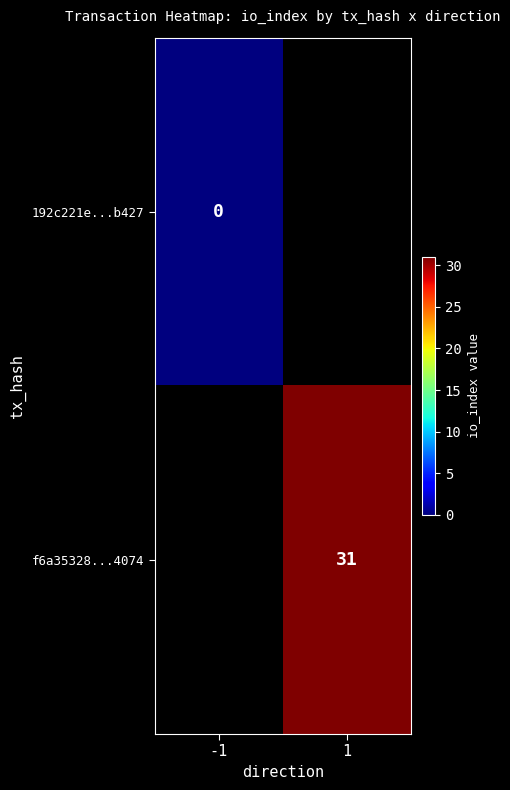

Is it true that f6a35328...4074 equals 14.3 at 1?

False